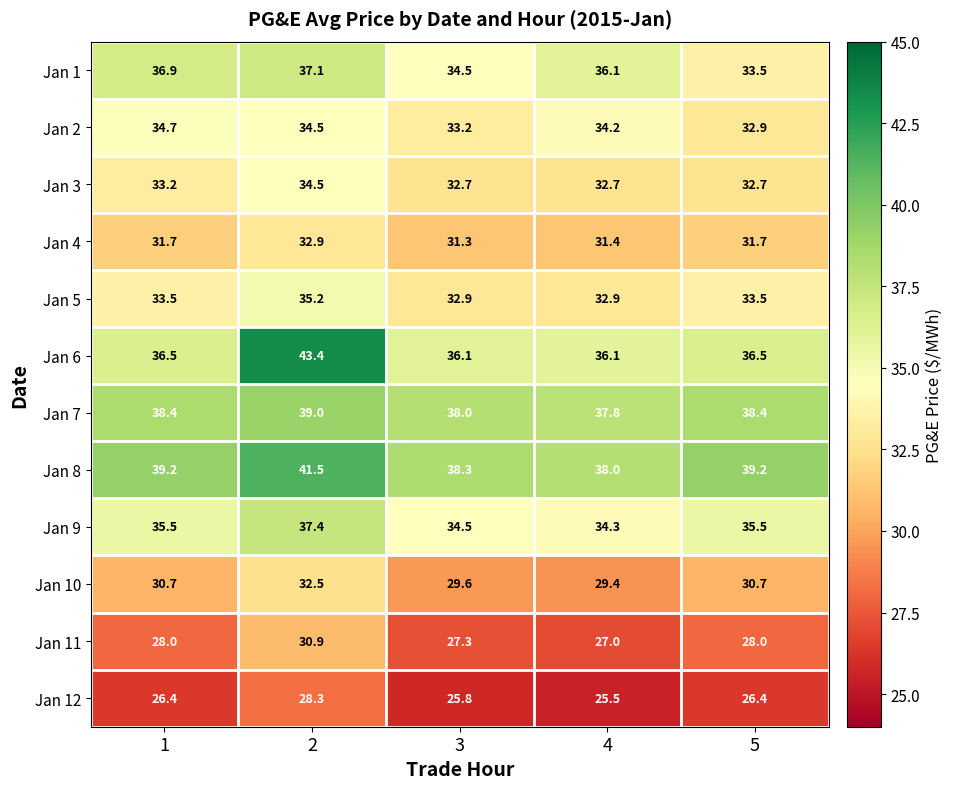

Which series has the widest spread of values?

Jan 6